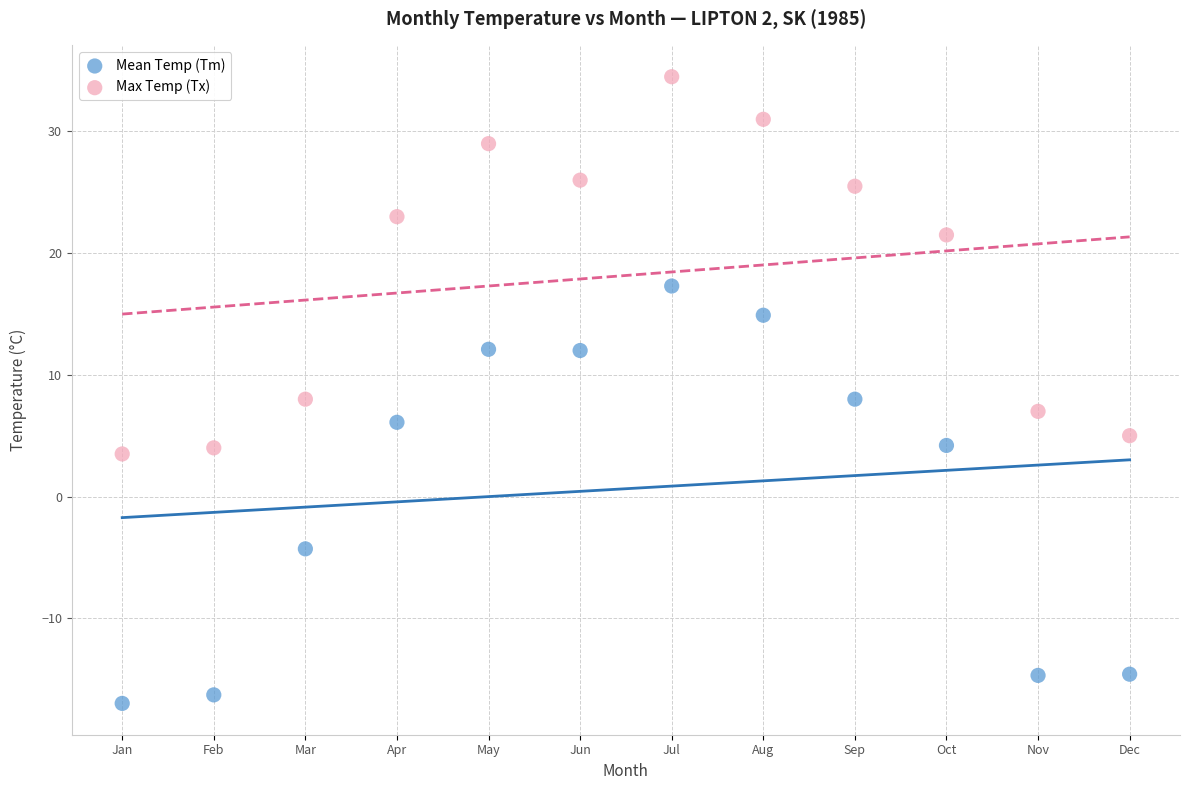

Which series has the largest Y range (max minus min)?

Mean Temp (Tm)